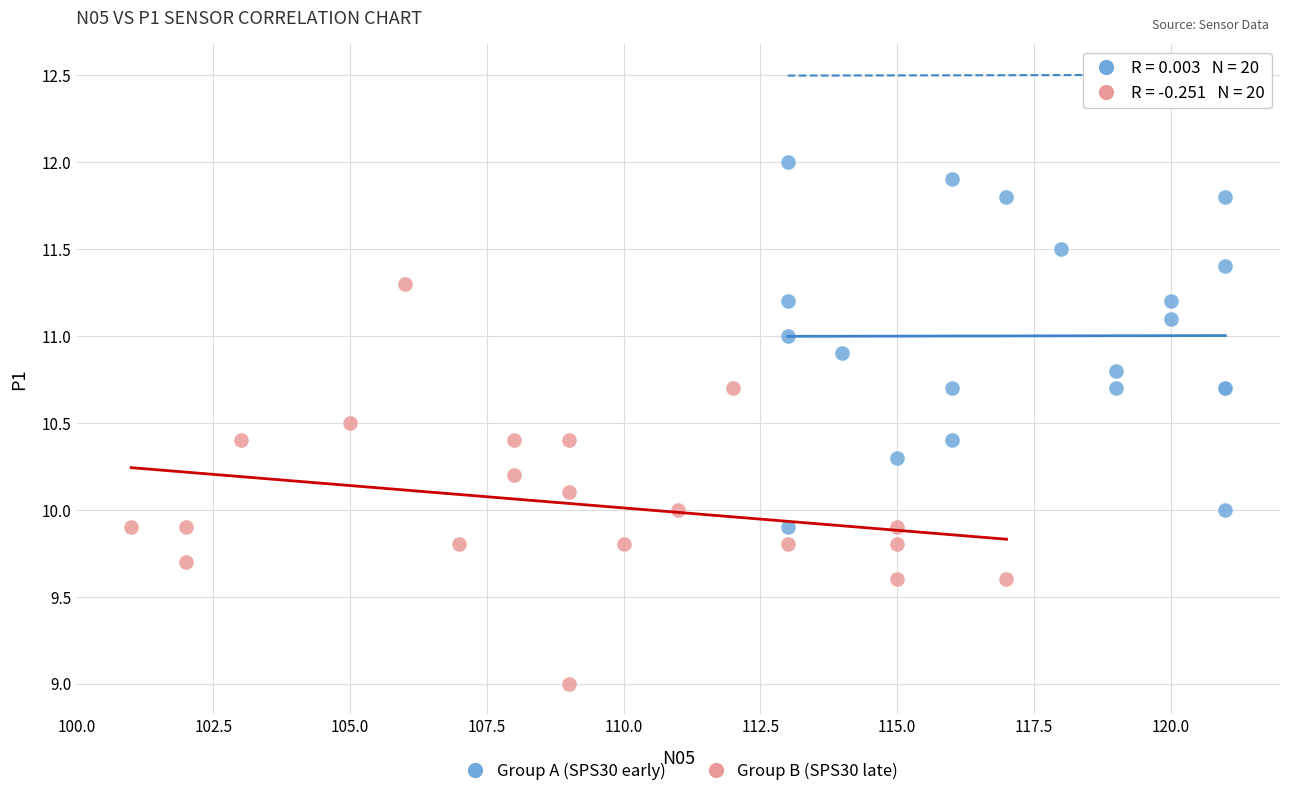

Which series reaches the maximum Y coordinate?

Group A (SPS30 early)